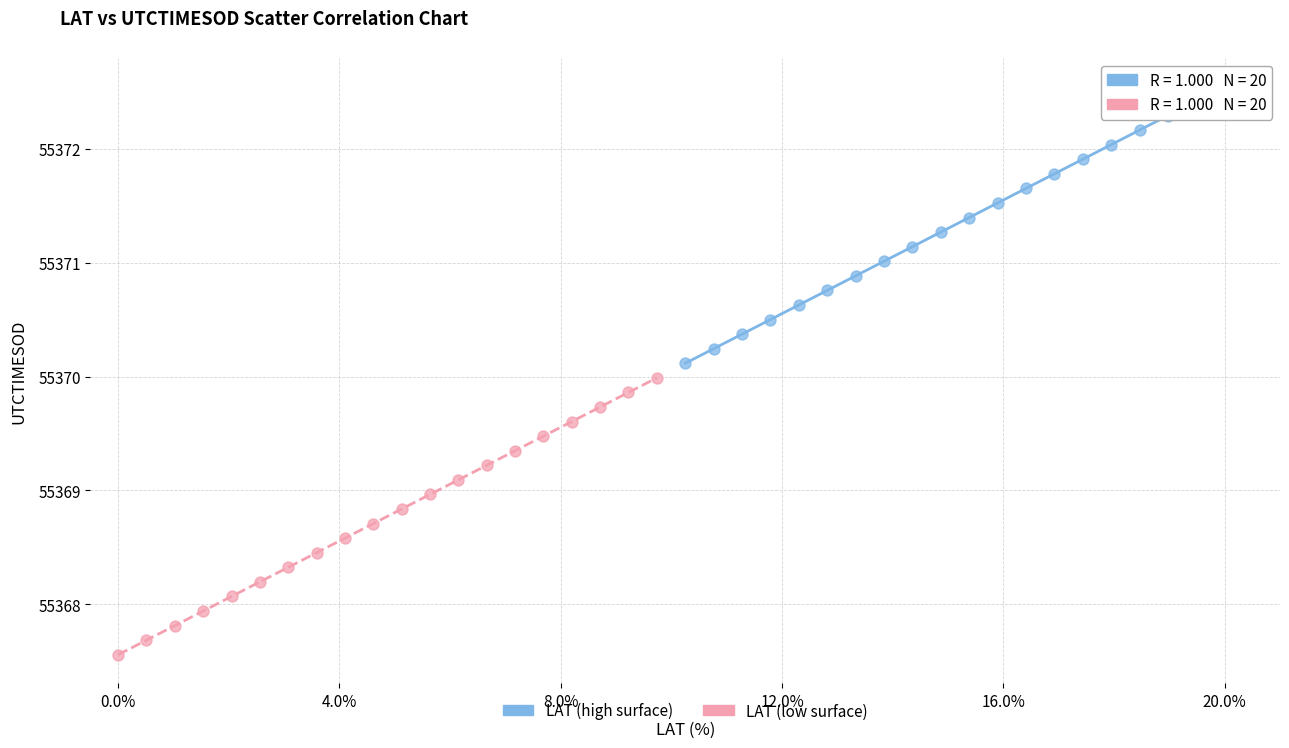

Which series contains the lowest Y value?

LAT (low surface)